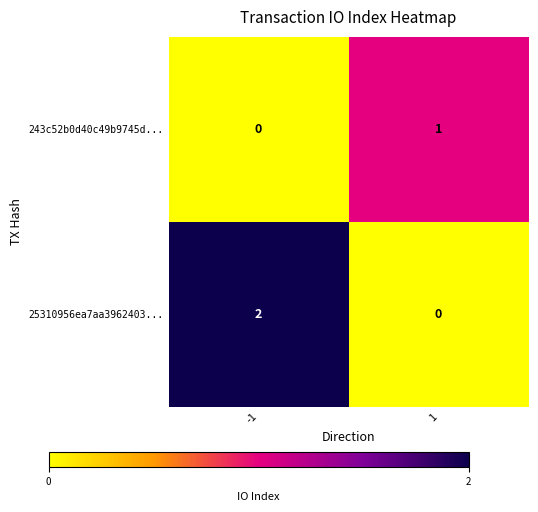

The value of 243c52b0d40c49b9745d... at -1 is 0. True or false?

True